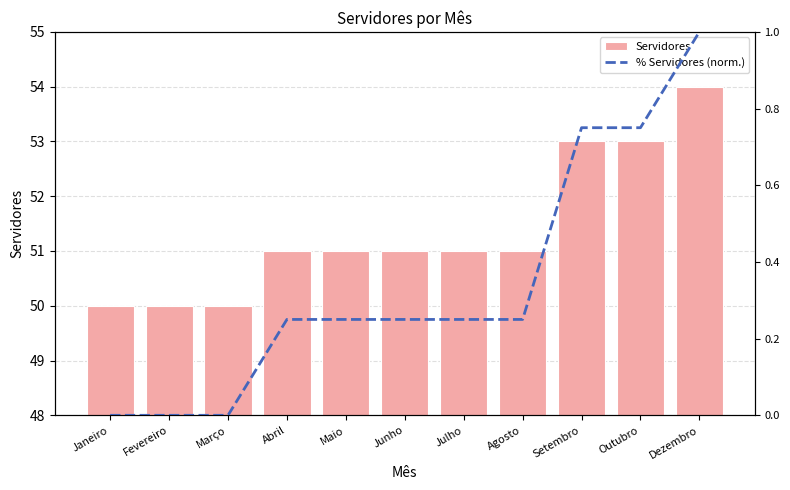

At Setembro, list the series in order from smallest to largest.

% Servidores (norm.), Servidores